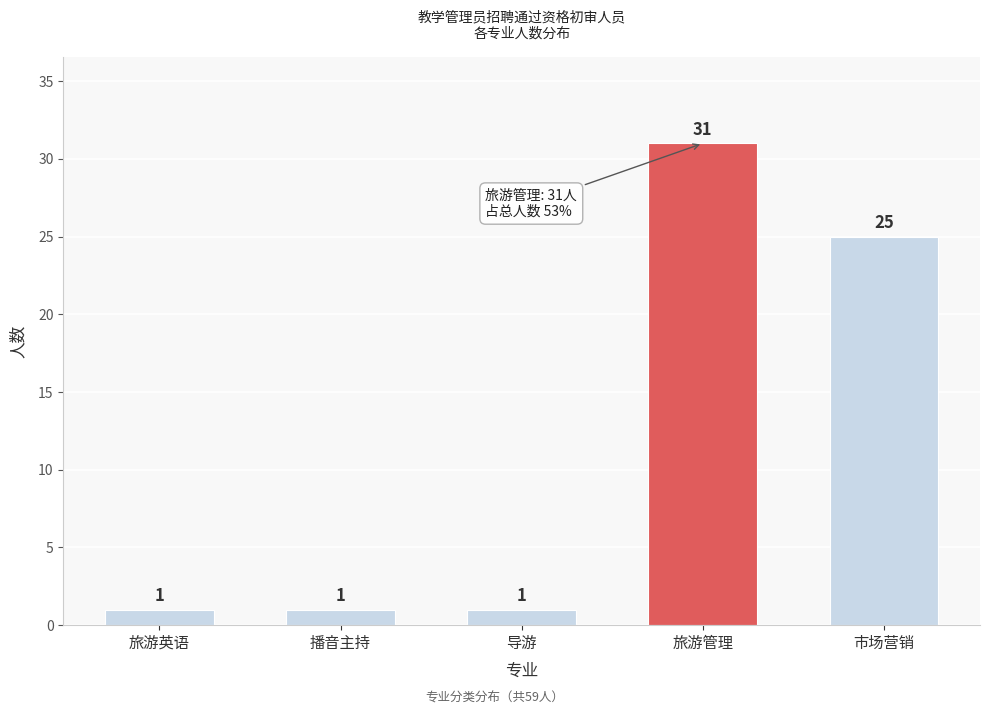

Reading left to right, what are all the values shown in this chart?

旅游英语=1	播音主持=1	导游=1	旅游管理=31	市场营销=25